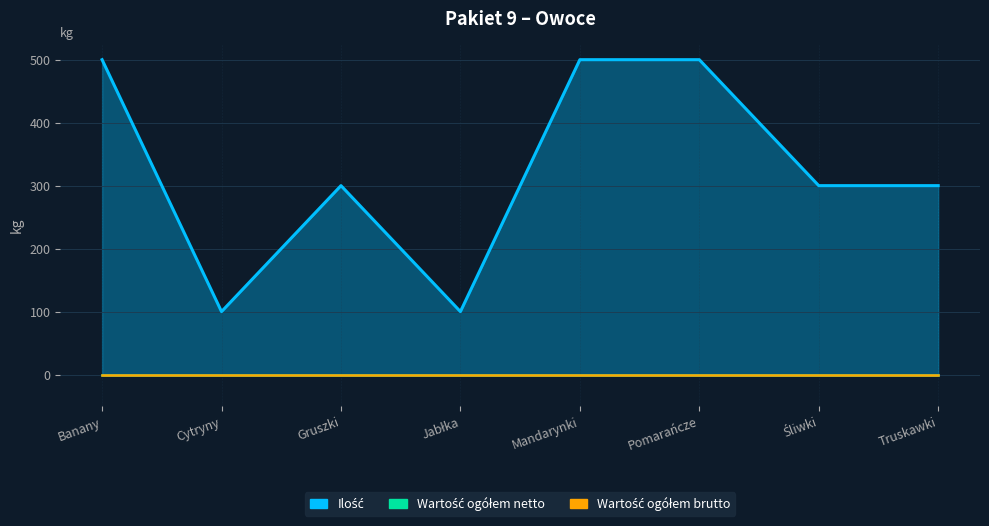

What is the spread (max minus min) of values at Truskawki?

300